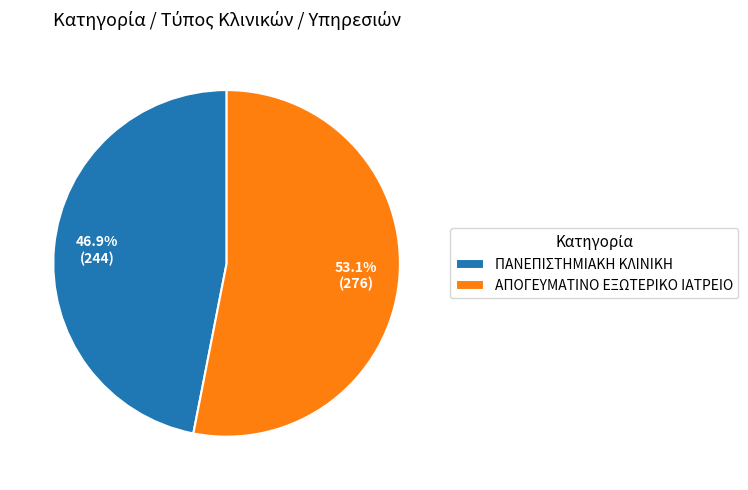

Approximately how many times larger is the value at ΑΠΟΓΕΥΜΑΤΙΝΟ ΕΞΩΤΕΡΙΚΟ ΙΑΤΡΕΙΟ compared to ΠΑΝΕΠΙΣΤΗΜΙΑΚΗ ΚΛΙΝΙΚΗ?

1.1